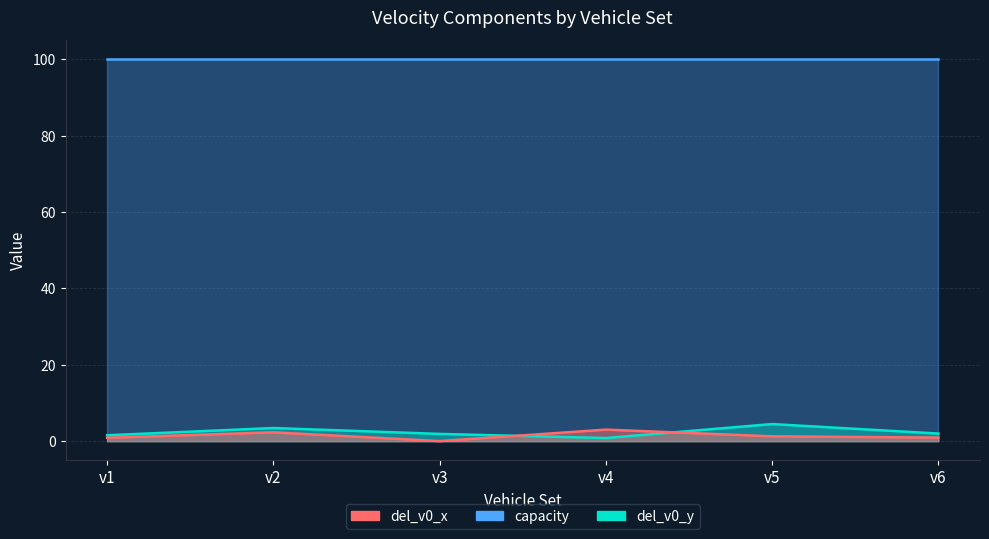

Which series changed the most between v4 and v6?

del_v0_x